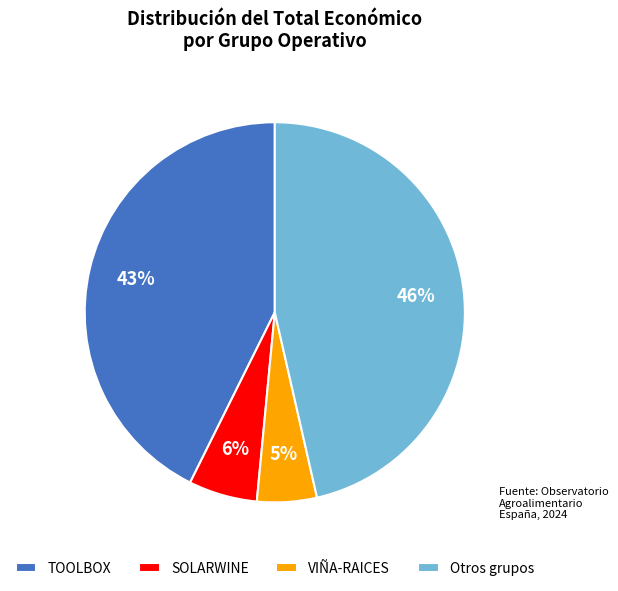

To the nearest percent, what percentage of the pie is VIÑA-RAICES?

5%